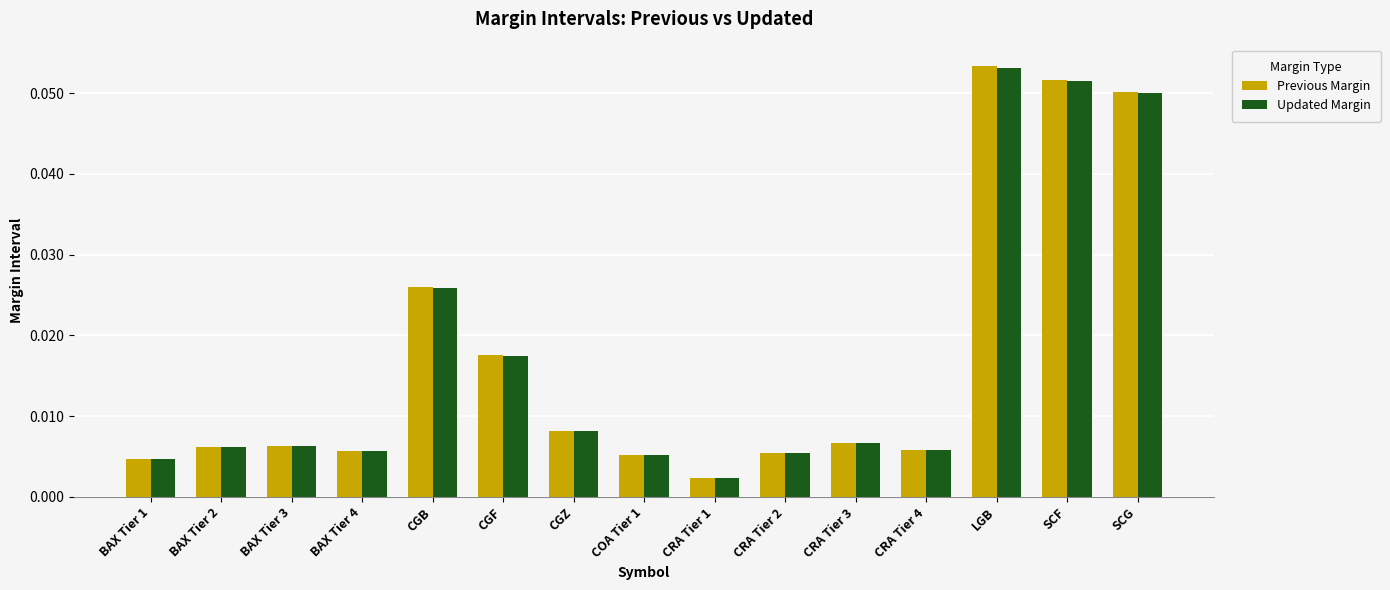

How many bars are there in each group?

2